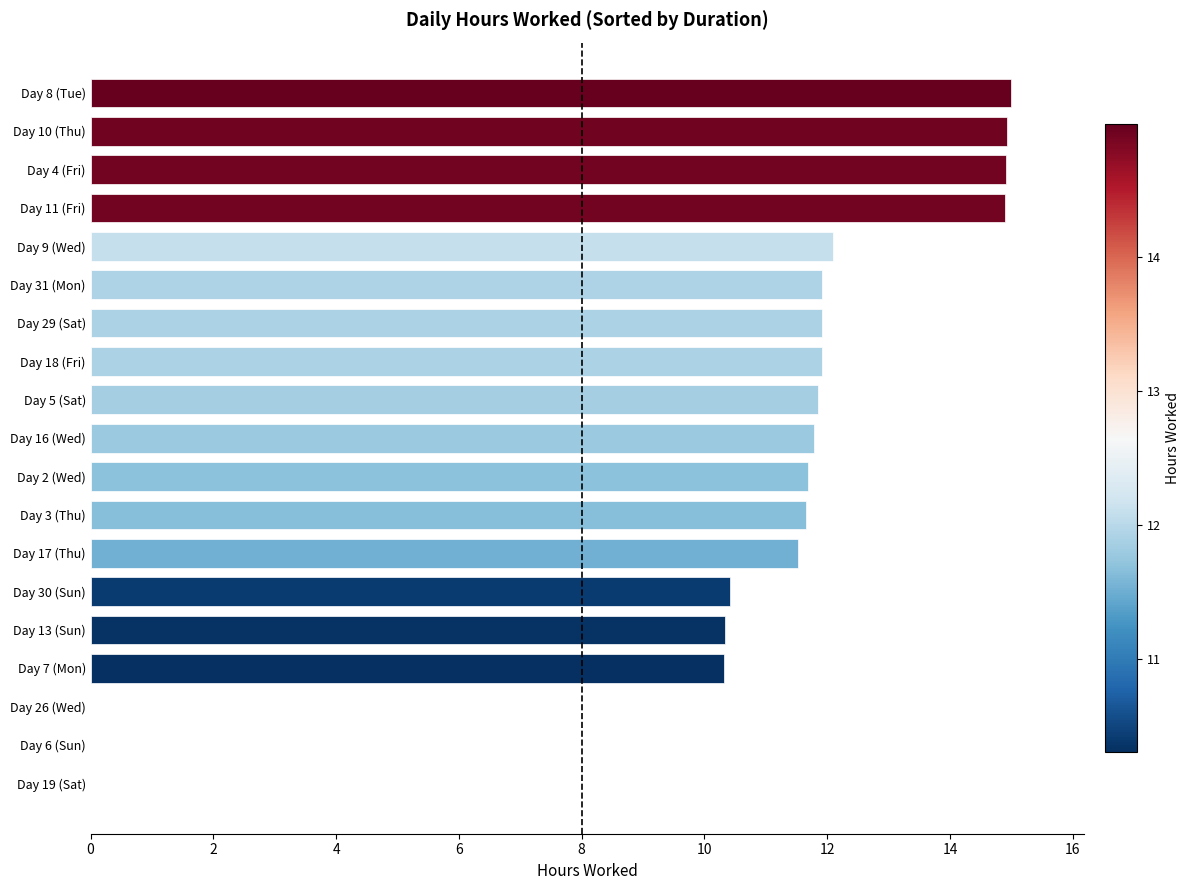

Count the number of categories in the chart.

19